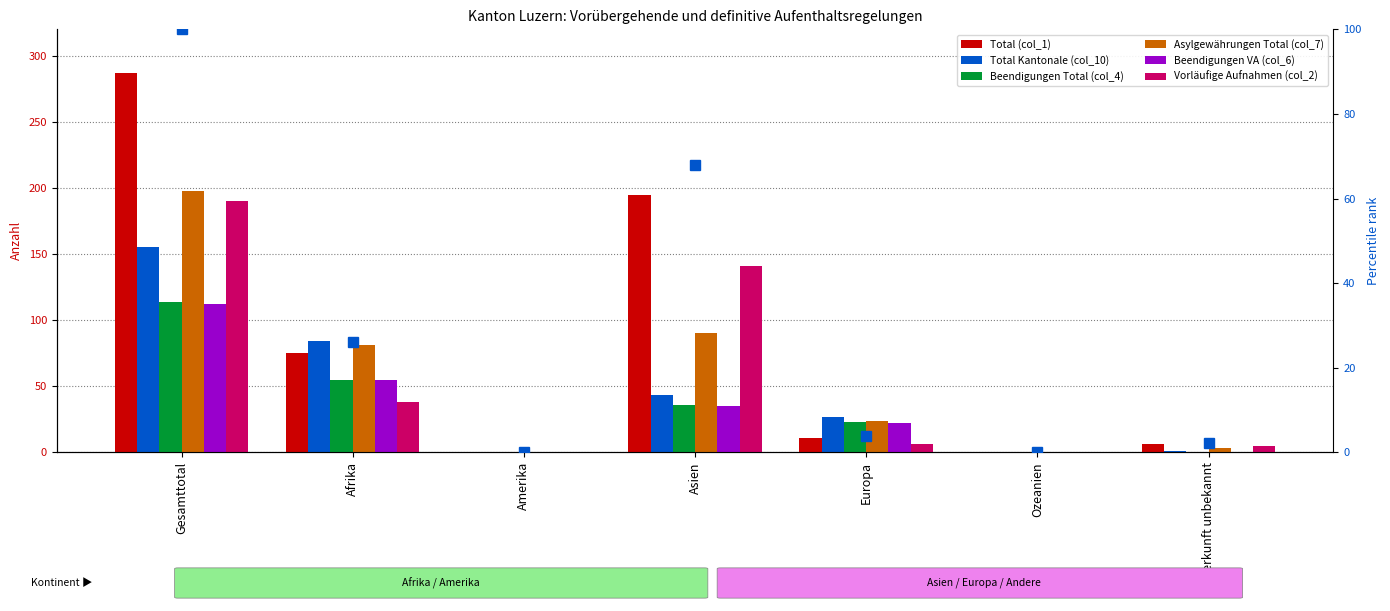

Which series has the widest spread of values?

Total (col_1)